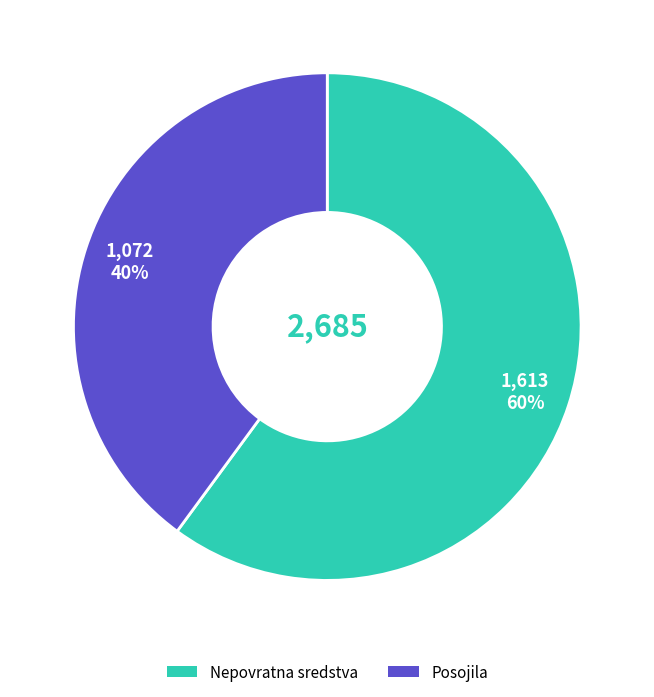

Which category accounts for the majority?

Nepovratna sredstva